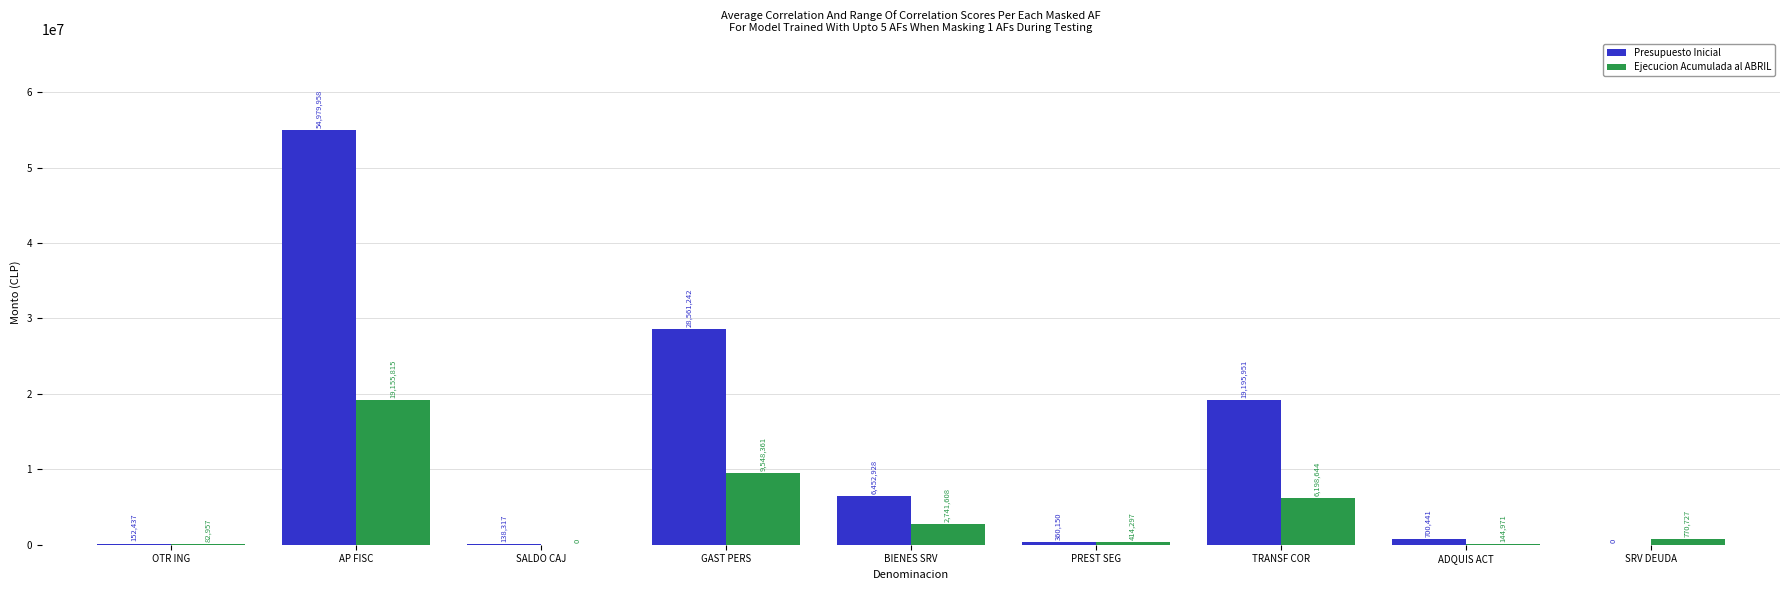

How many series are shown in this chart?

2